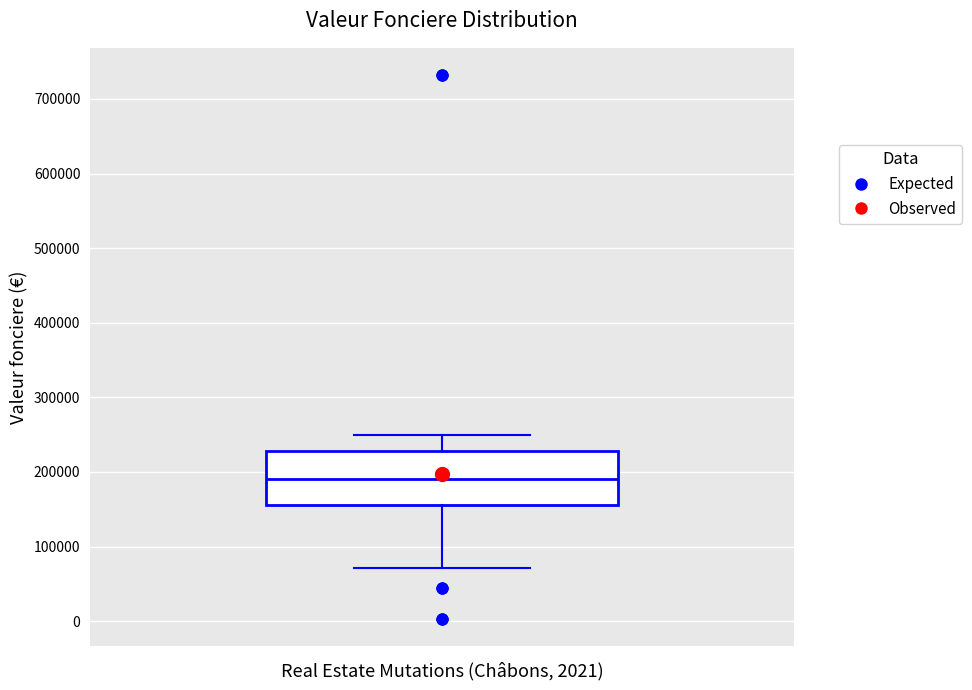

Where is the upper edge of the box on the y-axis? The values are not printed on the chart, so give them approximately, as read against the axis.

230000